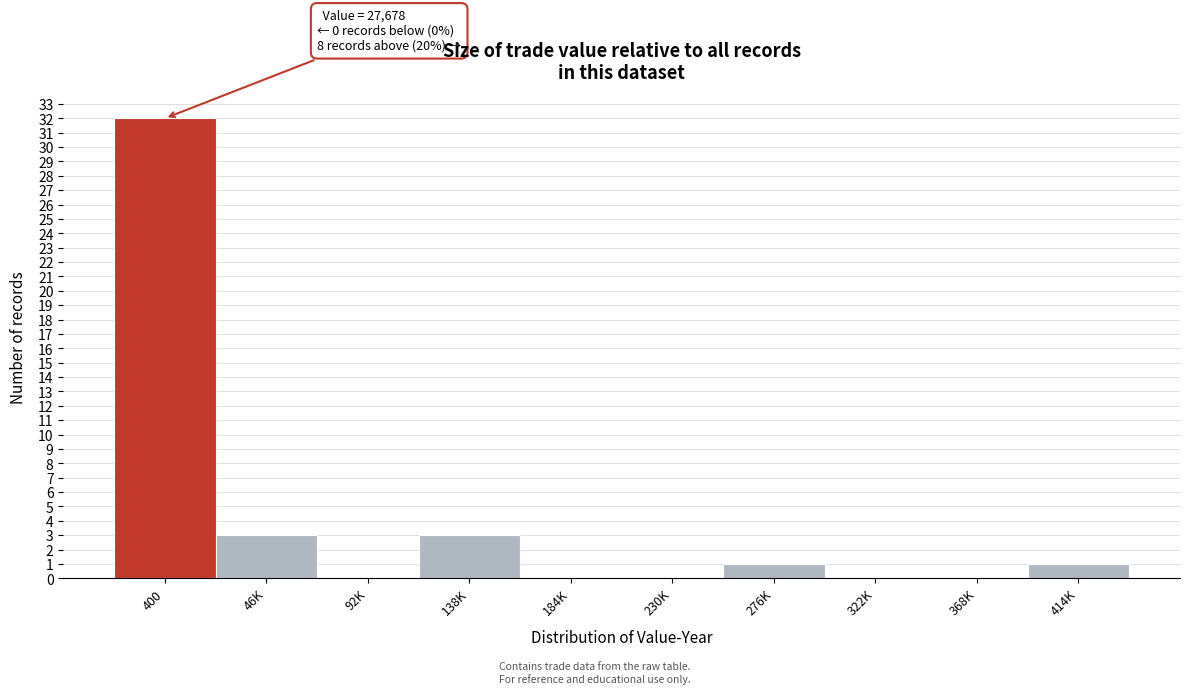

Reading left to right, extract all data points from this chart.

400=32	46K=3	92K=0	138K=3	184K=0	230K=0	276K=1	322K=0	368K=0	414K=1